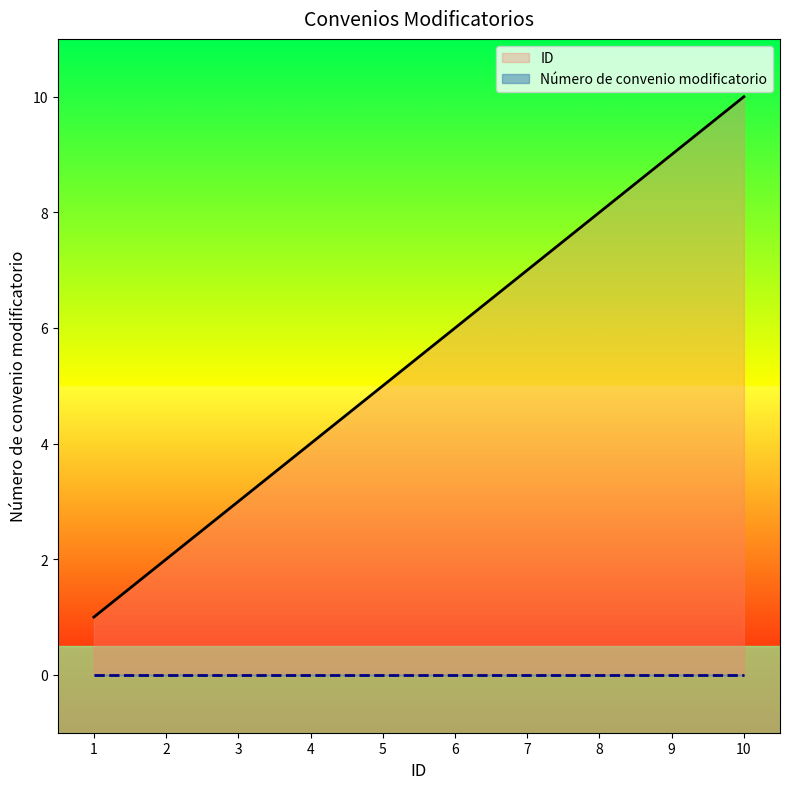

The chart shows a value of 5 at 9. True or false?

False